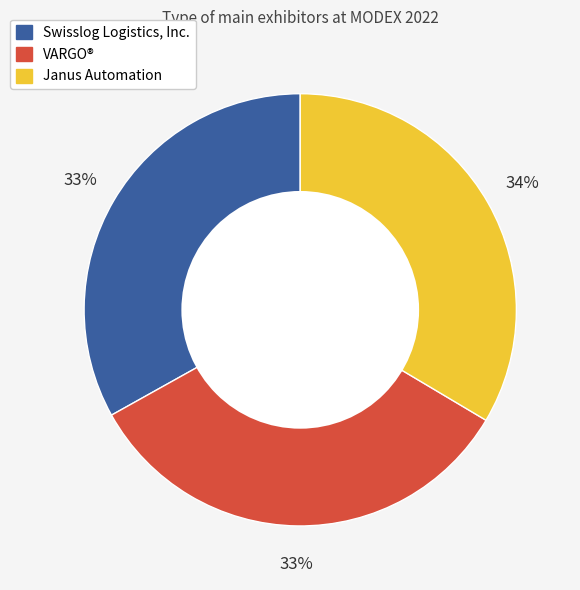

How many segments does this pie chart have?

3